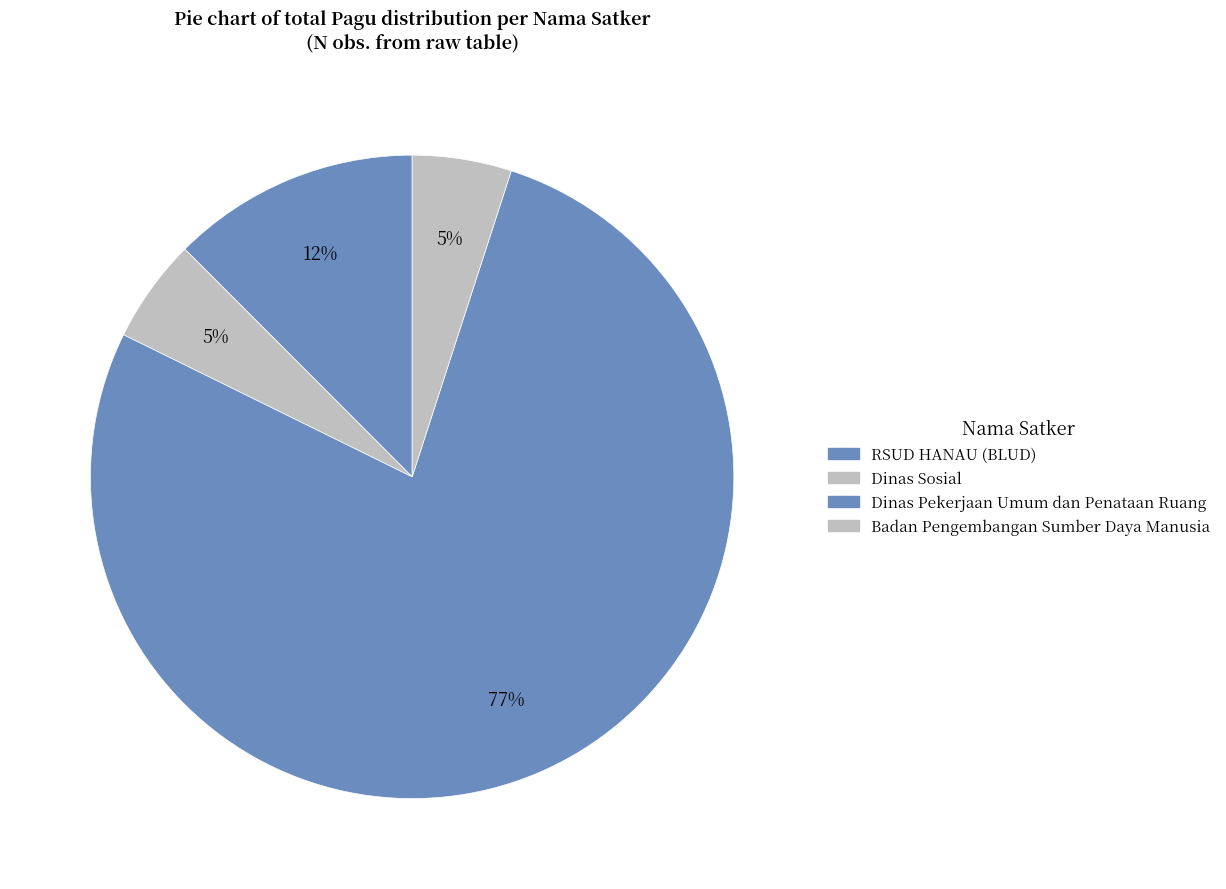

How many slices are in this pie chart?

4